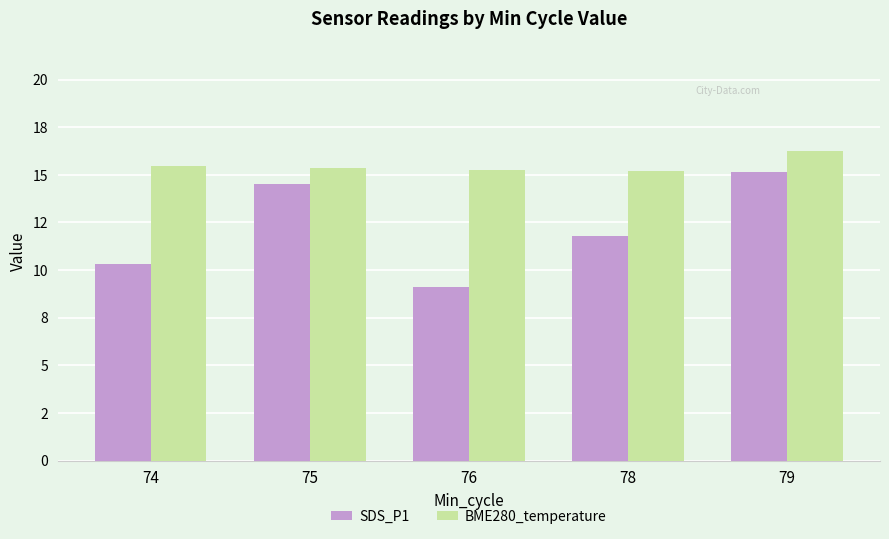

Are the bars grouped side by side (vs. stacked)?

Yes